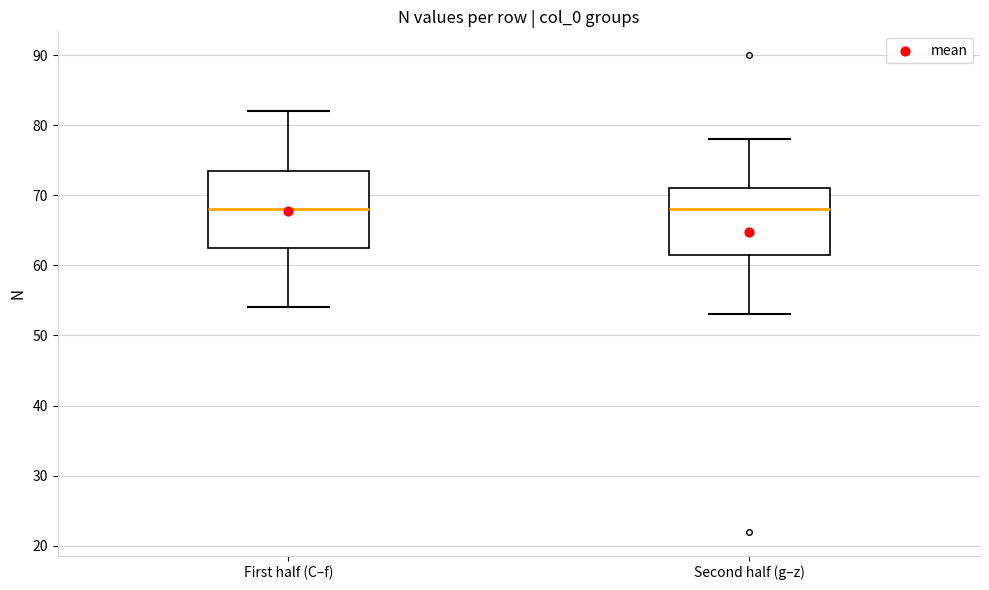

Reading left to right, transcribe this box plot: for each box, give where its median line is, the range the box spans, and where its two whiskers end, as read against the y-axis. The values are not printed on the chart, so give them approximately, as read against the axis.

First half (C–f): median 68, box 63 to 74, whiskers 54 to 82
Second half (g–z): median 68, box 62 to 71, whiskers 53 to 78